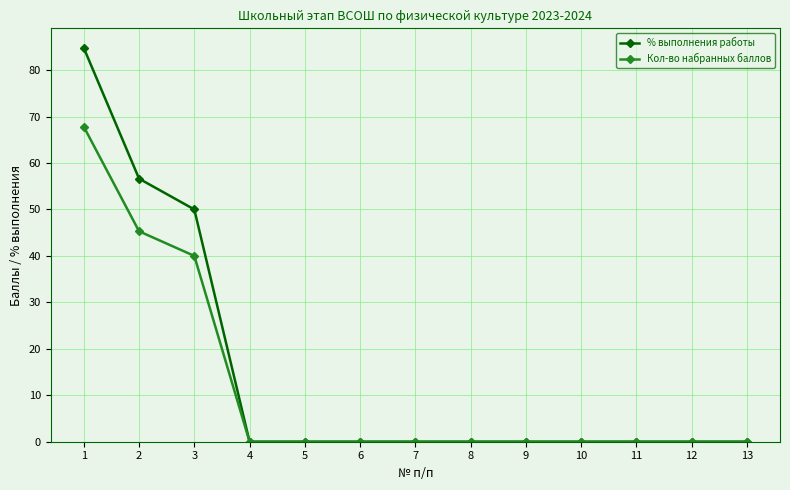

Read the % выполнения работы value at 2.

56.6